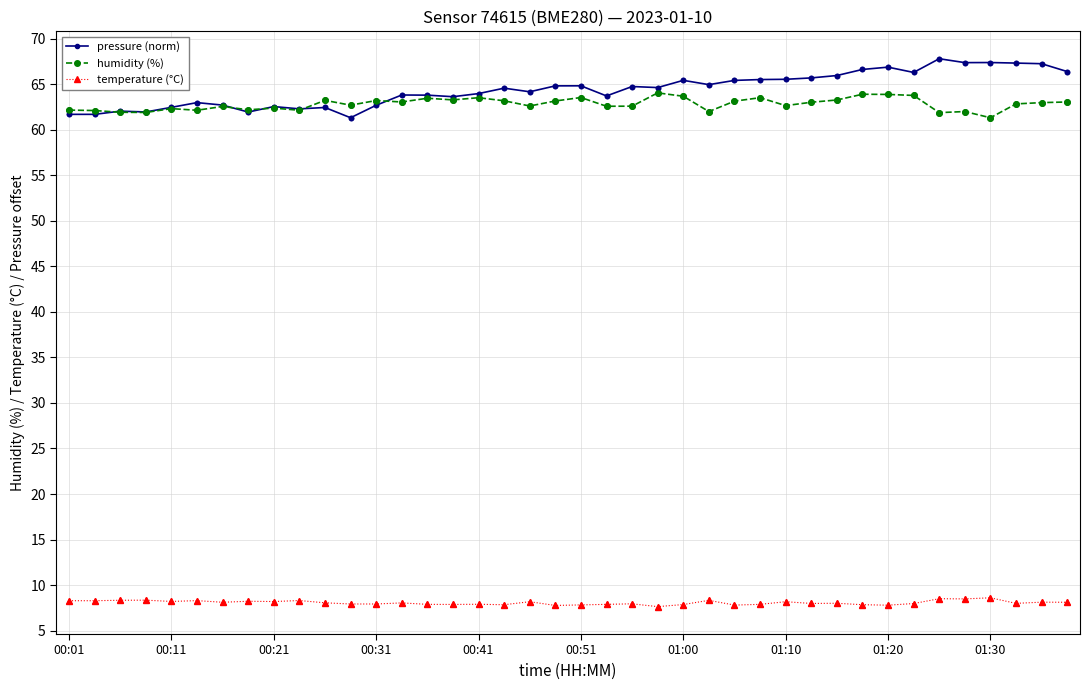

What are all the series names shown in the legend?

pressure (norm), humidity (%), temperature (°C)